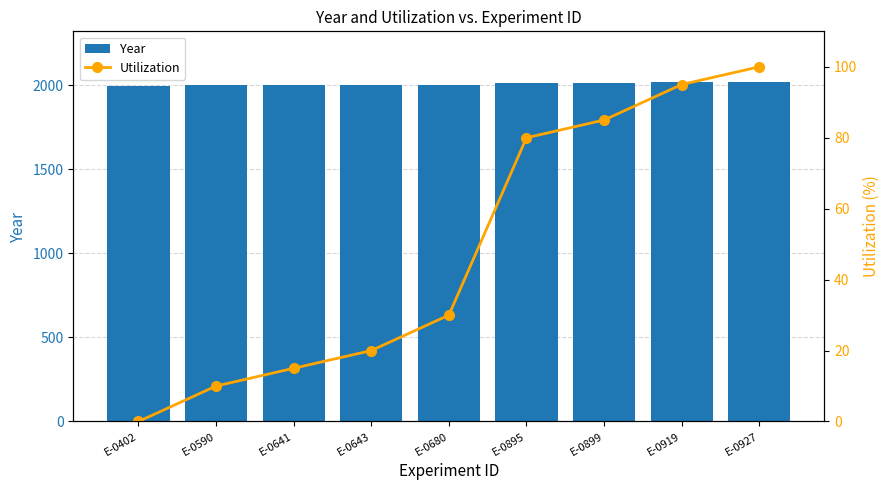

Rank the categories by Utilization value from highest to lowest.

E-0927, E-0919, E-0899, E-0895, E-0680, E-0643, E-0641, E-0590, E-0402